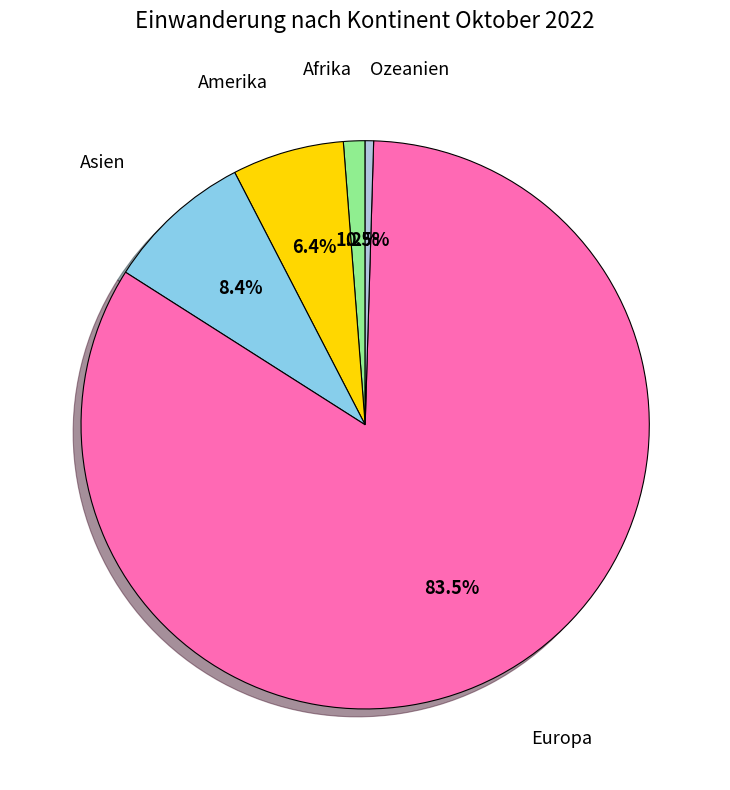

Is there any slice that represents more than half of the pie?

Yes